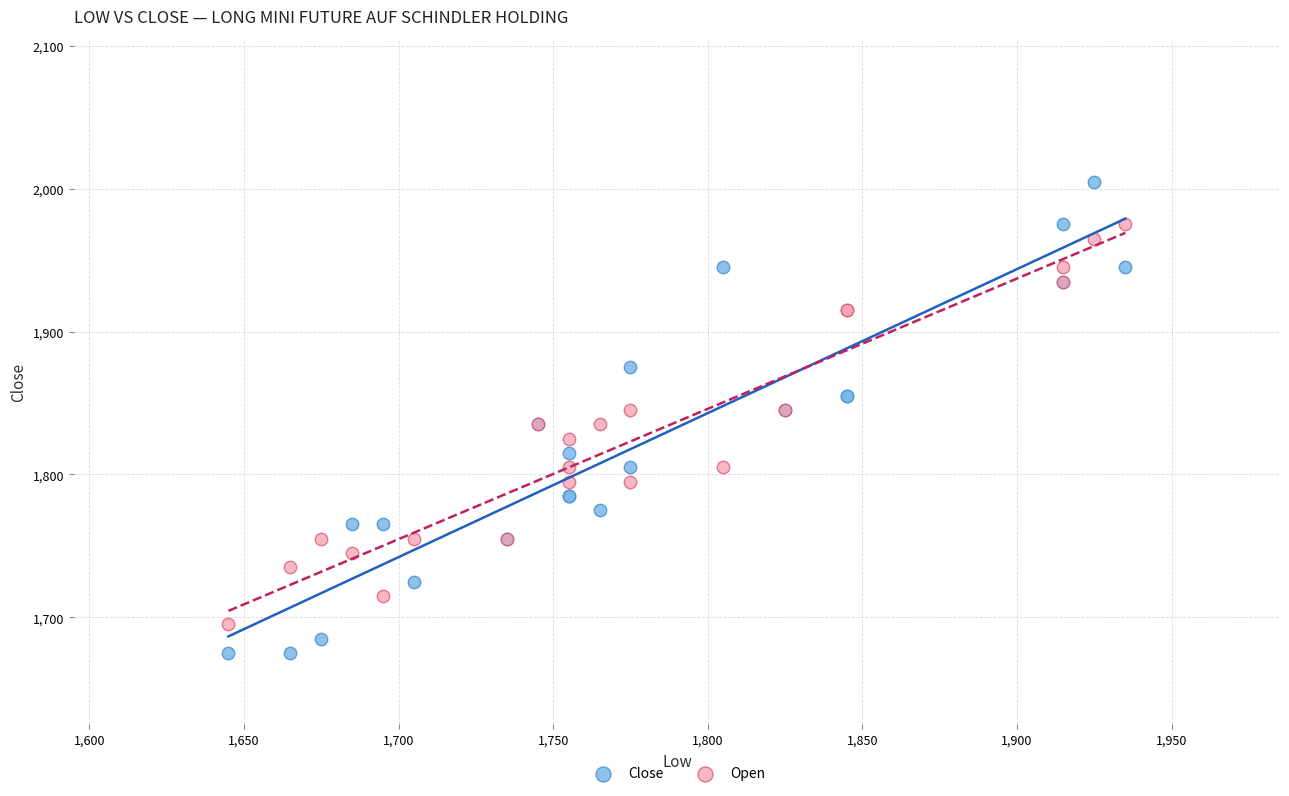

What is the X range (max minus min) for the scatter plot?

290